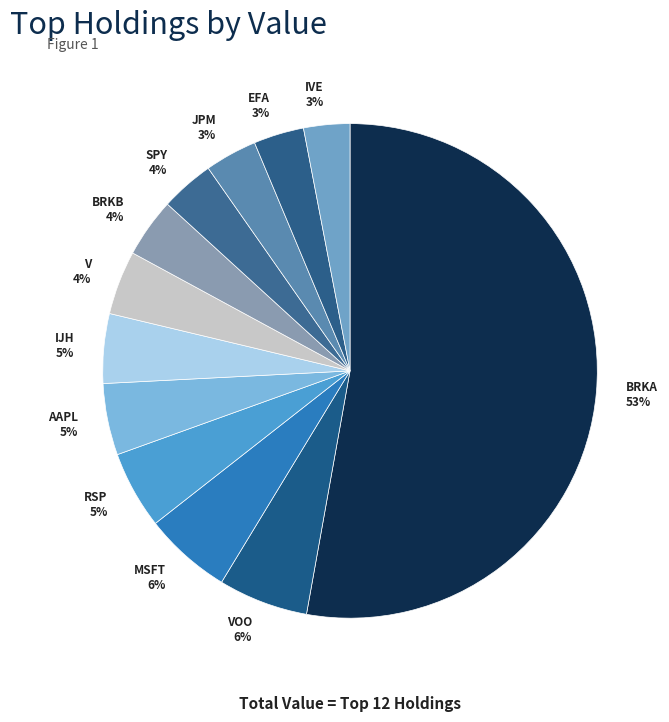

To the nearest percent, what portion does AAPL 5% represent?

5%